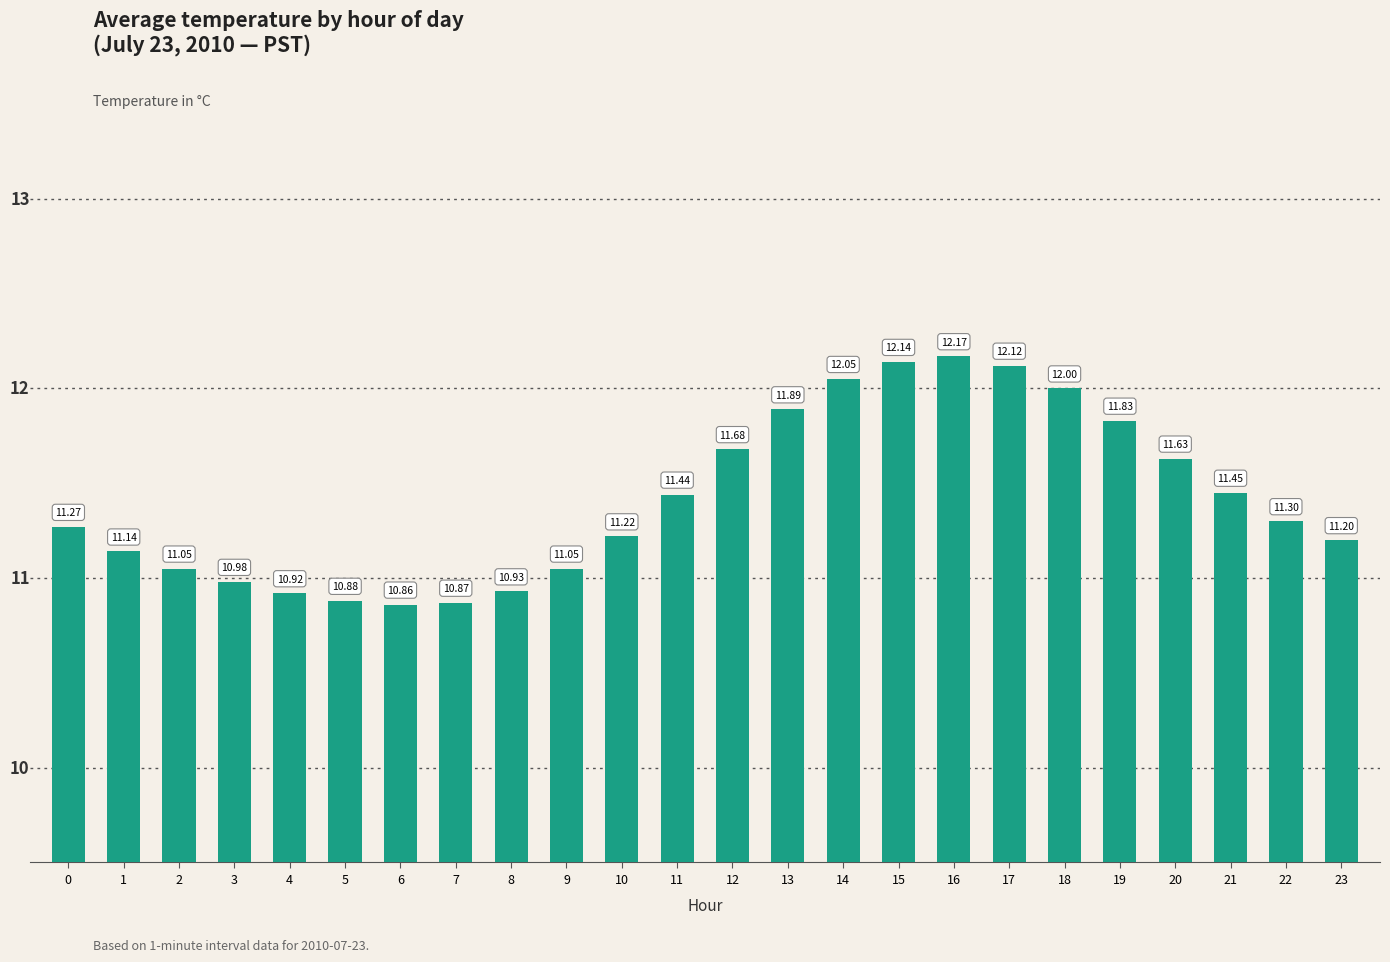

Where is the data nearest to the value 11?

3